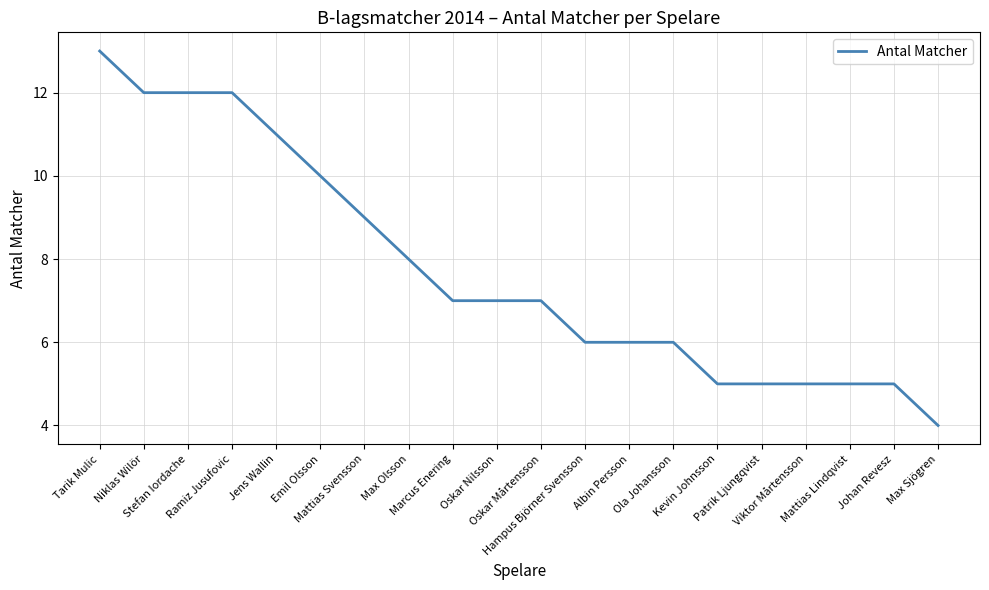

What is the greatest value displayed?

13